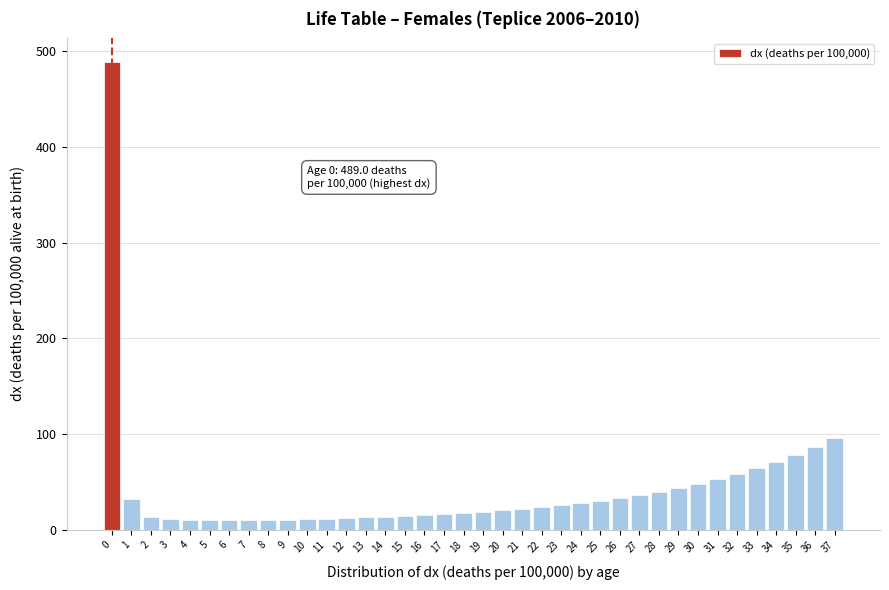

What is the value of the 11th bar from the left?

10.7